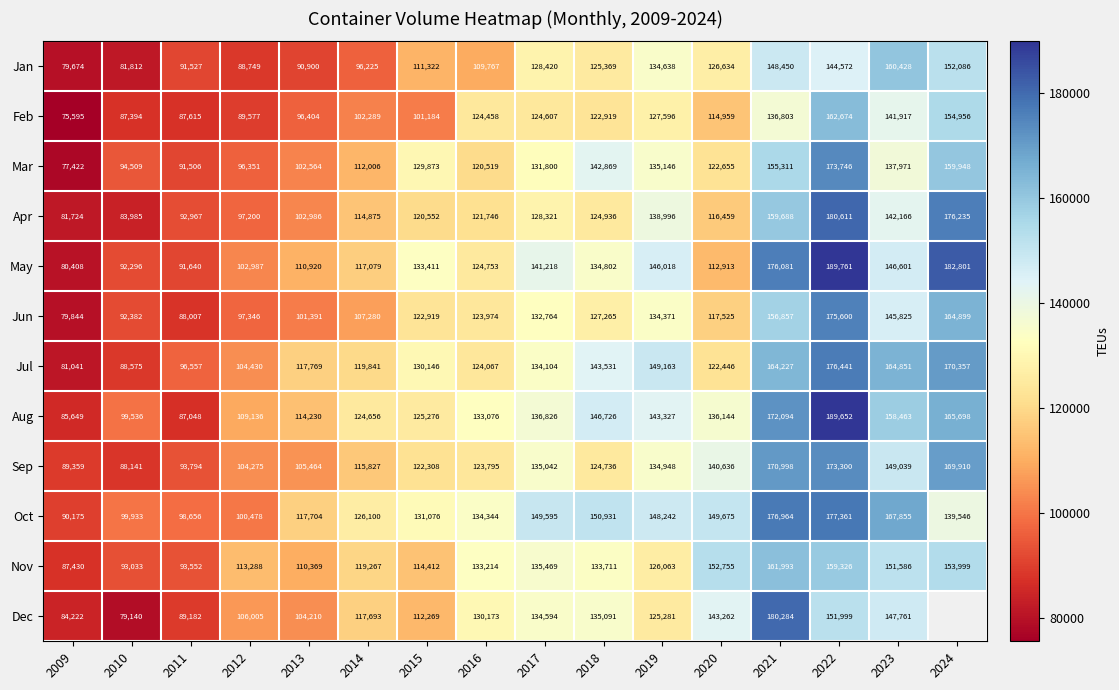

What is the difference between the maximum and minimum values in the Aug series?

104003